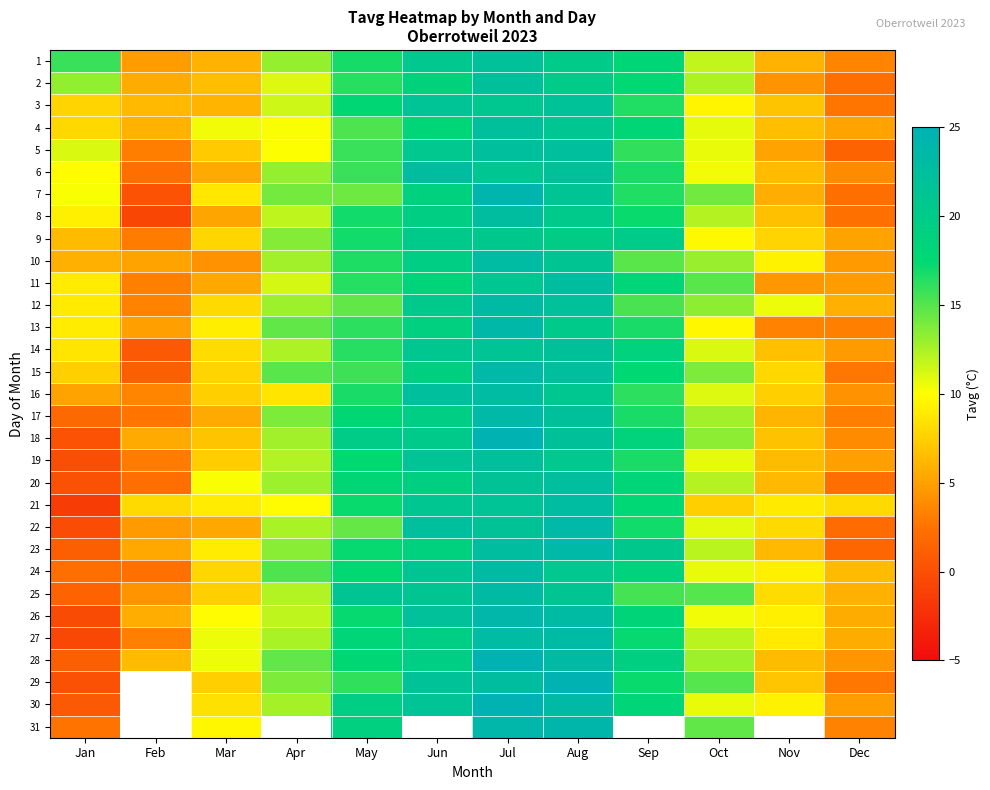

Is it true that 6 equals 2.7 at Oct?

False